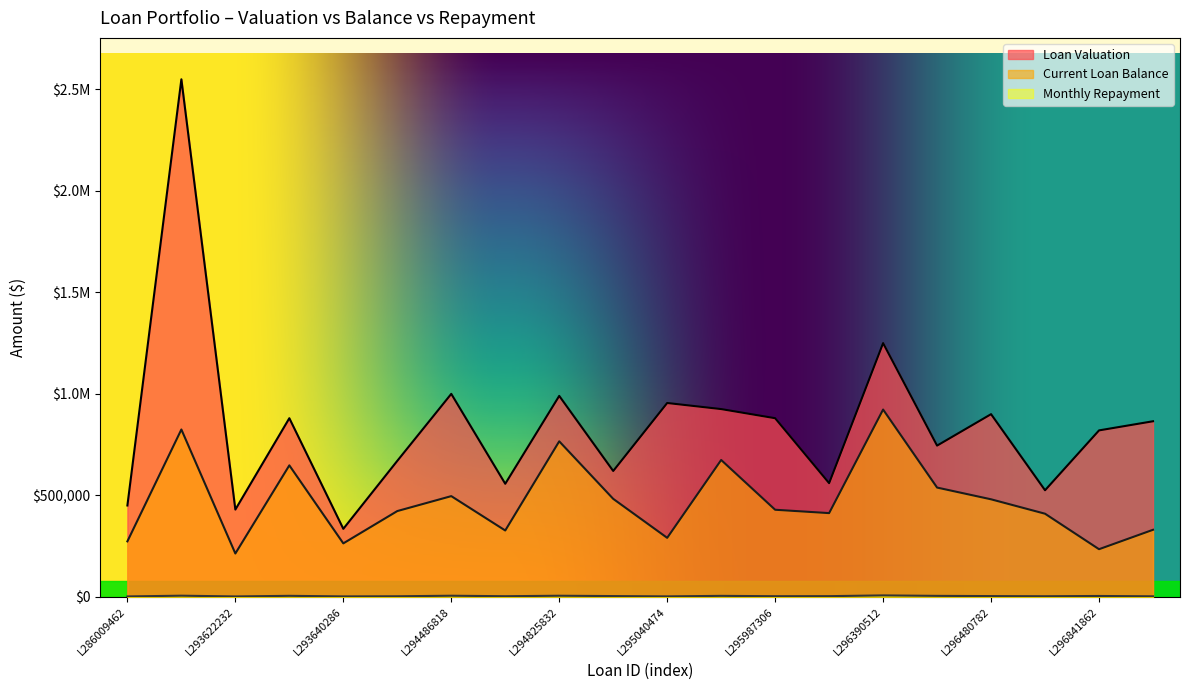

Does the chart have visible grid lines?

No